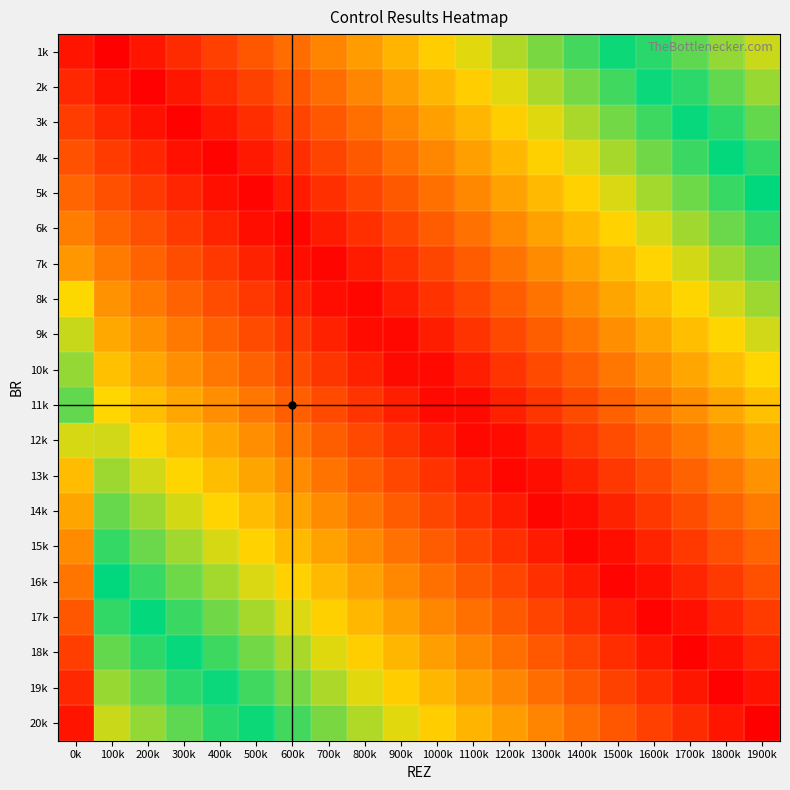

Reading right to left, list all the values displayed in this chart.

1k: 1900k=0.6	1800k=0.6	1700k=0.6	1600k=0.5	1500k=0.5	1400k=0.5	1300k=0.4	1200k=0.4	1100k=0.4	1000k=0.3	900k=0.3	800k=0.2	700k=0.2	600k=0.2	500k=0.1	400k=0.1	300k=0.1	200k=0.0	100k=0.0	0k=0.0
2k: 1900k=0.6	1800k=0.6	1700k=0.5	1600k=0.5	1500k=0.5	1400k=0.4	1300k=0.4	1200k=0.4	1100k=0.3	1000k=0.3	900k=0.2	800k=0.2	700k=0.2	600k=0.1	500k=0.1	400k=0.1	300k=0.0	200k=0.0	100k=0.0	0k=0.1
3k: 1900k=0.6	1800k=0.5	1700k=0.5	1600k=0.5	1500k=0.4	1400k=0.4	1300k=0.4	1200k=0.3	1100k=0.3	1000k=0.2	900k=0.2	800k=0.2	700k=0.1	600k=0.1	500k=0.1	400k=0.0	300k=0.0	200k=0.0	100k=0.1	0k=0.1
4k: 1900k=0.5	1800k=0.5	1700k=0.5	1600k=0.4	1500k=0.4	1400k=0.4	1300k=0.3	1200k=0.3	1100k=0.3	1000k=0.2	900k=0.2	800k=0.1	700k=0.1	600k=0.1	500k=0.0	400k=0.0	300k=0.0	200k=0.1	100k=0.1	0k=0.1
5k: 1900k=0.5	1800k=0.5	1700k=0.4	1600k=0.4	1500k=0.4	1400k=0.3	1300k=0.3	1200k=0.3	1100k=0.2	1000k=0.2	900k=0.1	800k=0.1	700k=0.1	600k=0.0	500k=0.0	400k=0.0	300k=0.1	200k=0.1	100k=0.1	0k=0.2
6k: 1900k=0.5	1800k=0.4	1700k=0.4	1600k=0.4	1500k=0.3	1400k=0.3	1300k=0.3	1200k=0.2	1100k=0.2	1000k=0.1	900k=0.1	800k=0.1	700k=0.0	600k=0.0	500k=0.0	400k=0.1	300k=0.1	200k=0.1	100k=0.2	0k=0.2
7k: 1900k=0.4	1800k=0.4	1700k=0.4	1600k=0.3	1500k=0.3	1400k=0.3	1300k=0.2	1200k=0.2	1100k=0.2	1000k=0.1	900k=0.1	800k=0.0	700k=0.0	600k=0.0	500k=0.1	400k=0.1	300k=0.1	200k=0.2	100k=0.2	0k=0.2
8k: 1900k=0.4	1800k=0.4	1700k=0.3	1600k=0.3	1500k=0.3	1400k=0.2	1300k=0.2	1200k=0.2	1100k=0.1	1000k=0.1	900k=0.0	800k=0.0	700k=0.0	600k=0.1	500k=0.1	400k=0.1	300k=0.2	200k=0.2	100k=0.2	0k=0.3
9k: 1900k=0.4	1800k=0.3	1700k=0.3	1600k=0.3	1500k=0.2	1400k=0.2	1300k=0.2	1200k=0.1	1100k=0.1	1000k=0.1	900k=0.0	800k=0.0	700k=0.1	600k=0.1	500k=0.1	400k=0.2	300k=0.2	200k=0.2	100k=0.3	0k=0.4
10k: 1900k=0.3	1800k=0.3	1700k=0.3	1600k=0.2	1500k=0.2	1400k=0.2	1300k=0.1	1200k=0.1	1100k=0.1	1000k=0.0	900k=0.0	800k=0.1	700k=0.1	600k=0.1	500k=0.2	400k=0.2	300k=0.2	200k=0.3	100k=0.3	0k=0.4
11k: 1900k=0.3	1800k=0.3	1700k=0.2	1600k=0.2	1500k=0.2	1400k=0.1	1300k=0.1	1200k=0.1	1100k=0.0	1000k=0.0	900k=0.1	800k=0.1	700k=0.1	600k=0.2	500k=0.2	400k=0.2	300k=0.3	200k=0.3	100k=0.3	0k=0.4
12k: 1900k=0.3	1800k=0.2	1700k=0.2	1600k=0.2	1500k=0.1	1400k=0.1	1300k=0.1	1200k=0.0	1100k=0.0	1000k=0.0	900k=0.1	800k=0.1	700k=0.2	600k=0.2	500k=0.2	400k=0.3	300k=0.3	200k=0.3	100k=0.4	0k=0.6
13k: 1900k=0.2	1800k=0.2	1700k=0.2	1600k=0.1	1500k=0.1	1400k=0.1	1300k=0.0	1200k=0.0	1100k=0.0	1000k=0.1	900k=0.1	800k=0.2	700k=0.2	600k=0.2	500k=0.3	400k=0.3	300k=0.3	200k=0.4	100k=0.4	0k=0.7
14k: 1900k=0.2	1800k=0.2	1700k=0.1	1600k=0.1	1500k=0.1	1400k=0.0	1300k=0.0	1200k=0.0	1100k=0.1	1000k=0.1	900k=0.2	800k=0.2	700k=0.2	600k=0.3	500k=0.3	400k=0.3	300k=0.4	200k=0.4	100k=0.4	0k=0.7
15k: 1900k=0.2	1800k=0.1	1700k=0.1	1600k=0.1	1500k=0.0	1400k=0.0	1300k=0.0	1200k=0.1	1100k=0.1	1000k=0.1	900k=0.2	800k=0.2	700k=0.3	600k=0.3	500k=0.3	400k=0.4	300k=0.4	200k=0.4	100k=0.5	0k=0.8
16k: 1900k=0.1	1800k=0.1	1700k=0.1	1600k=0.0	1500k=0.0	1400k=0.0	1300k=0.1	1200k=0.1	1100k=0.1	1000k=0.2	900k=0.2	800k=0.3	700k=0.3	600k=0.3	500k=0.4	400k=0.4	300k=0.4	200k=0.5	100k=0.5	0k=0.8
17k: 1900k=0.1	1800k=0.1	1700k=0.0	1600k=0.0	1500k=0.0	1400k=0.1	1300k=0.1	1200k=0.1	1100k=0.2	1000k=0.2	900k=0.3	800k=0.3	700k=0.3	600k=0.4	500k=0.4	400k=0.4	300k=0.5	200k=0.5	100k=0.5	0k=0.9
18k: 1900k=0.1	1800k=0.0	1700k=0.0	1600k=0.0	1500k=0.1	1400k=0.1	1300k=0.1	1200k=0.2	1100k=0.2	1000k=0.2	900k=0.3	800k=0.3	700k=0.4	600k=0.4	500k=0.4	400k=0.5	300k=0.5	200k=0.5	100k=0.6	0k=0.9
19k: 1900k=0.0	1800k=0.0	1700k=0.0	1600k=0.1	1500k=0.1	1400k=0.1	1300k=0.2	1200k=0.2	1100k=0.2	1000k=0.3	900k=0.3	800k=0.4	700k=0.4	600k=0.4	500k=0.5	400k=0.5	300k=0.5	200k=0.6	100k=0.6	0k=0.9
20k: 1900k=0.0	1800k=0.0	1700k=0.1	1600k=0.1	1500k=0.1	1400k=0.2	1300k=0.2	1200k=0.2	1100k=0.3	1000k=0.3	900k=0.4	800k=0.4	700k=0.4	600k=0.5	500k=0.5	400k=0.5	300k=0.6	200k=0.6	100k=0.6	0k=1.0